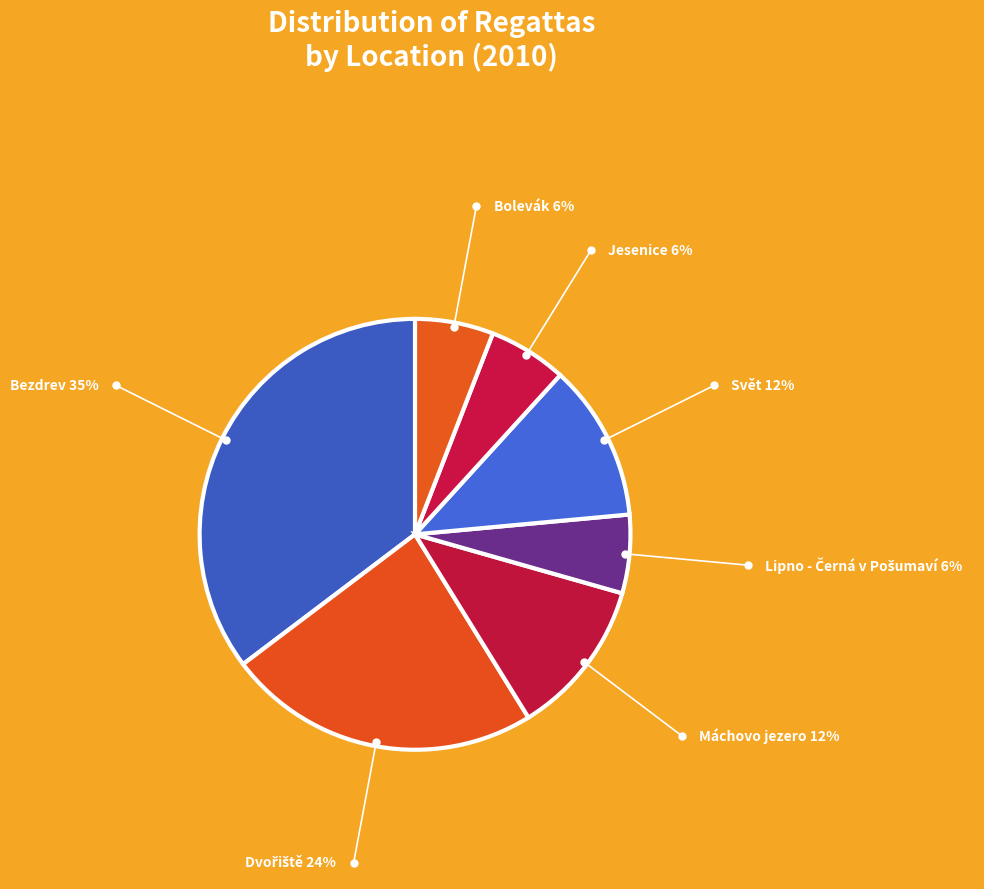

Does Máchovo jezero 12% represent more than half of the total?

No